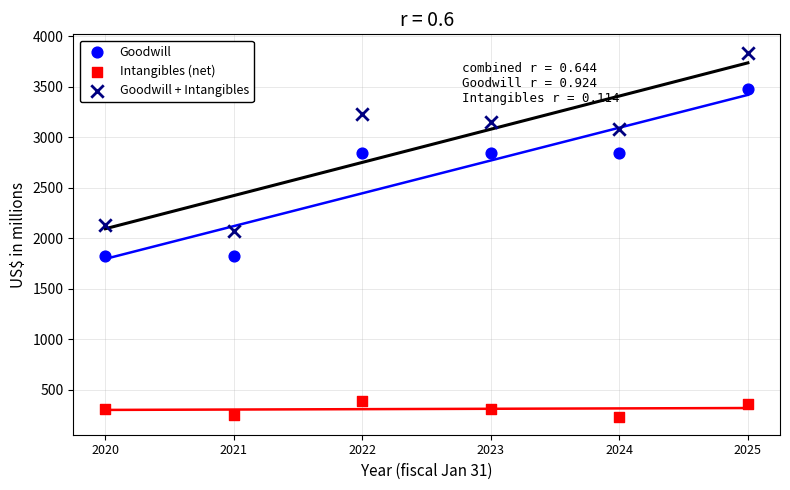

Which series contains the lowest Y value?

Intangibles (net)